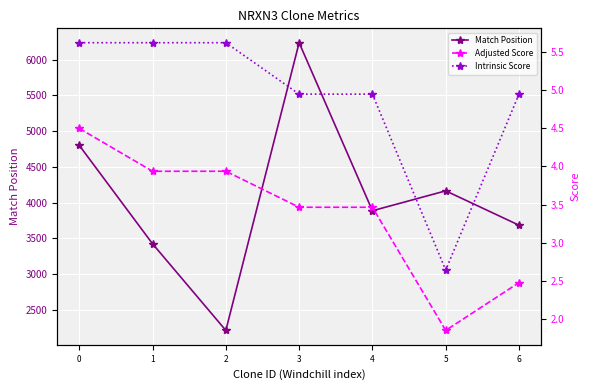

At which category is the sum across all series the highest?

3